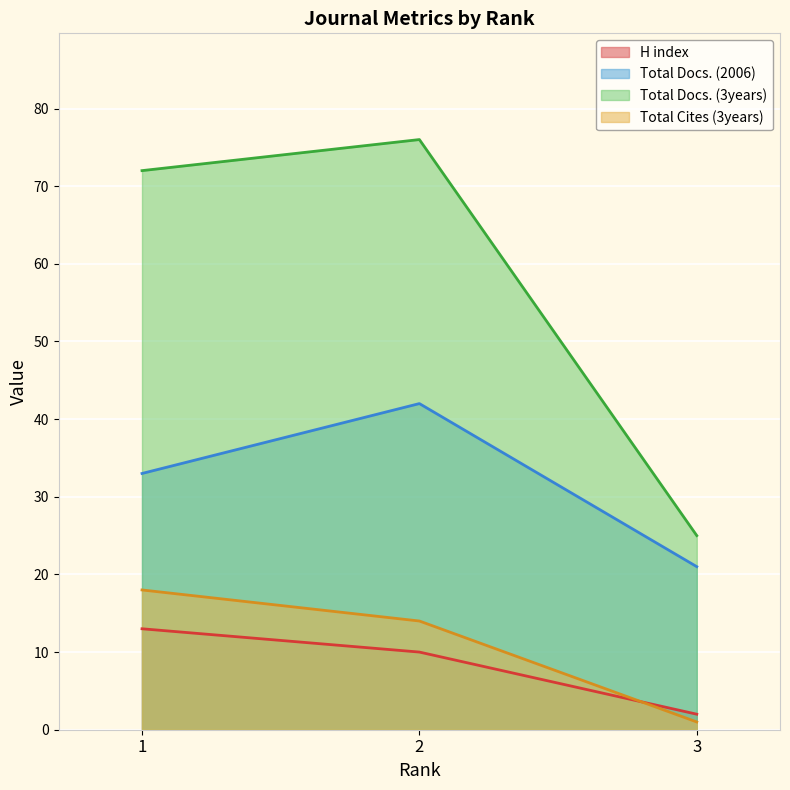

Does the chart display data point markers on the line(s)?

No